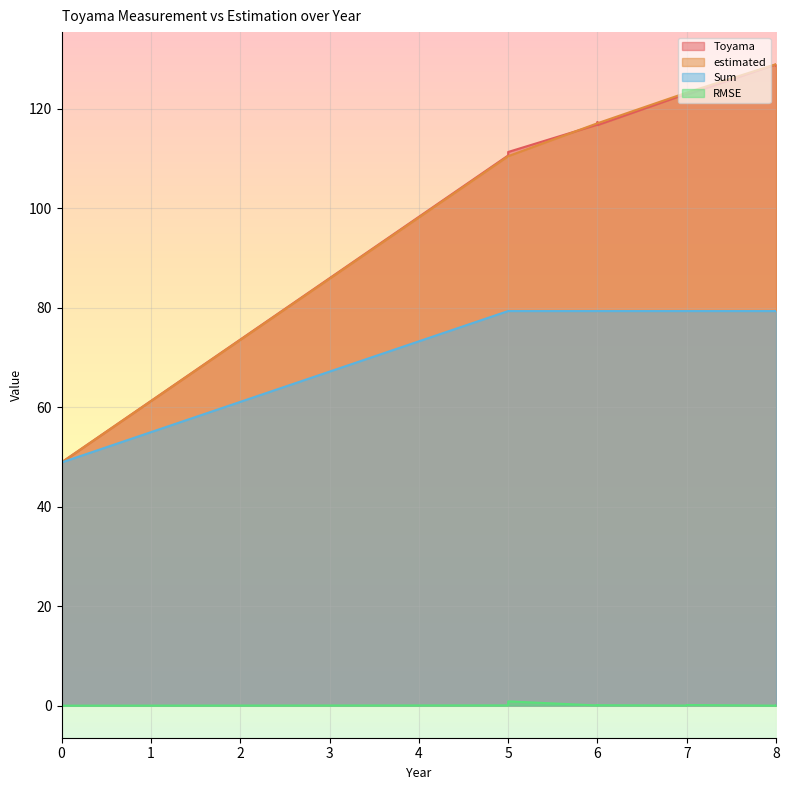

Where does the Toyama series first go above 116?

6